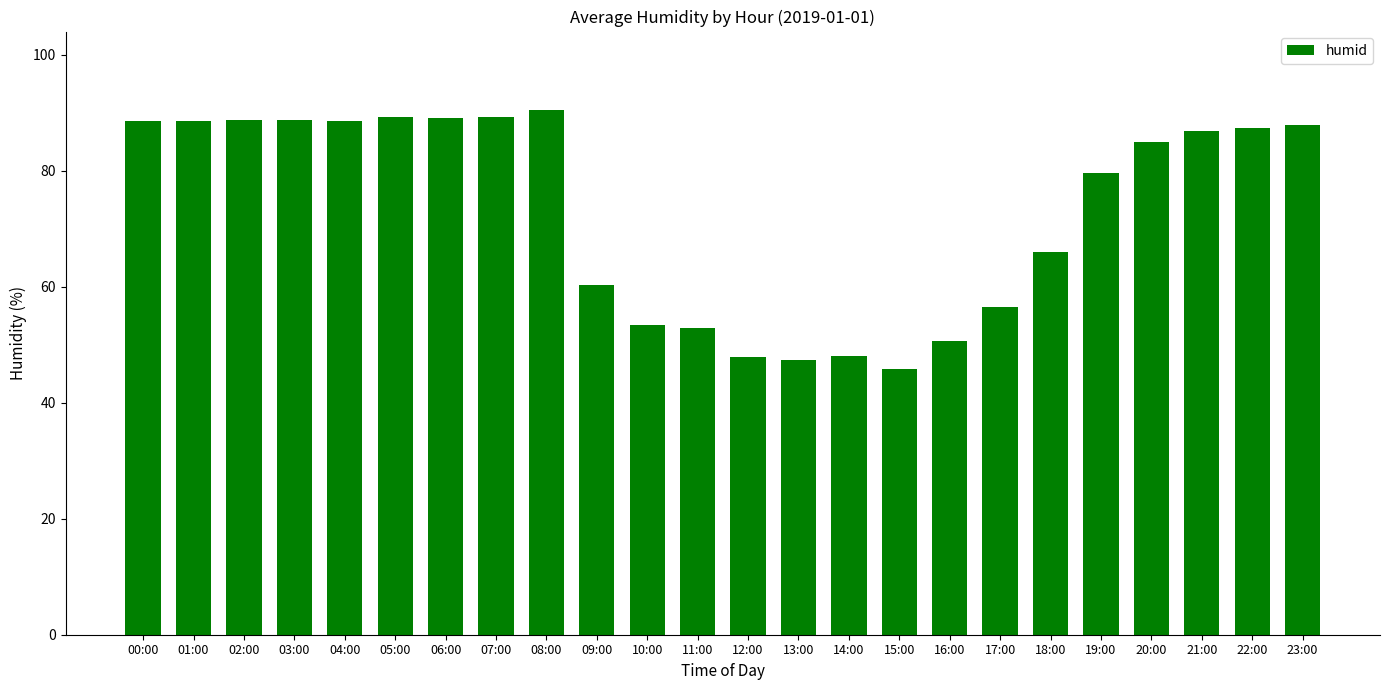

What is the difference between the values at 03:00 and 00:00?

0.3